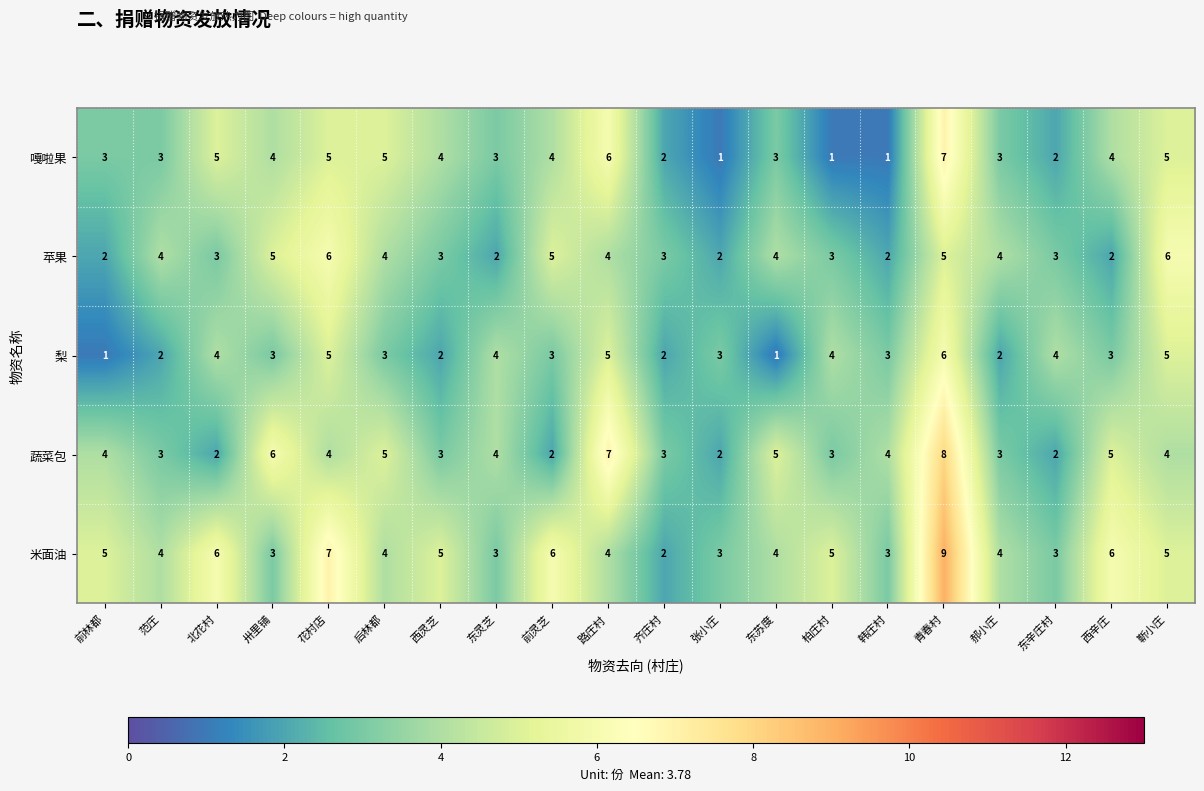

Which series has the widest spread of values?

米面油